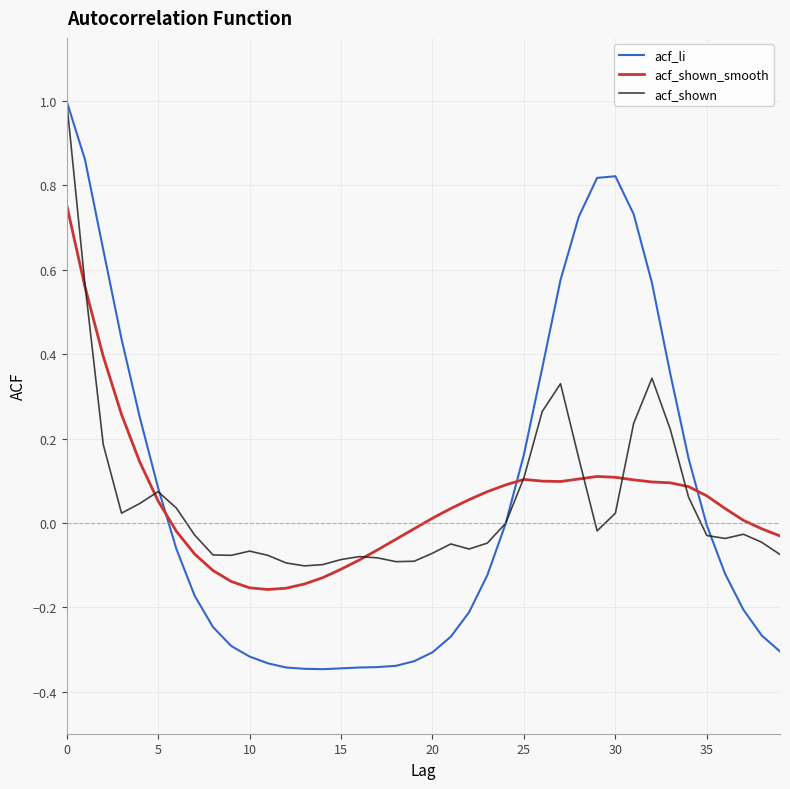

What is the greatest value displayed?

1.0